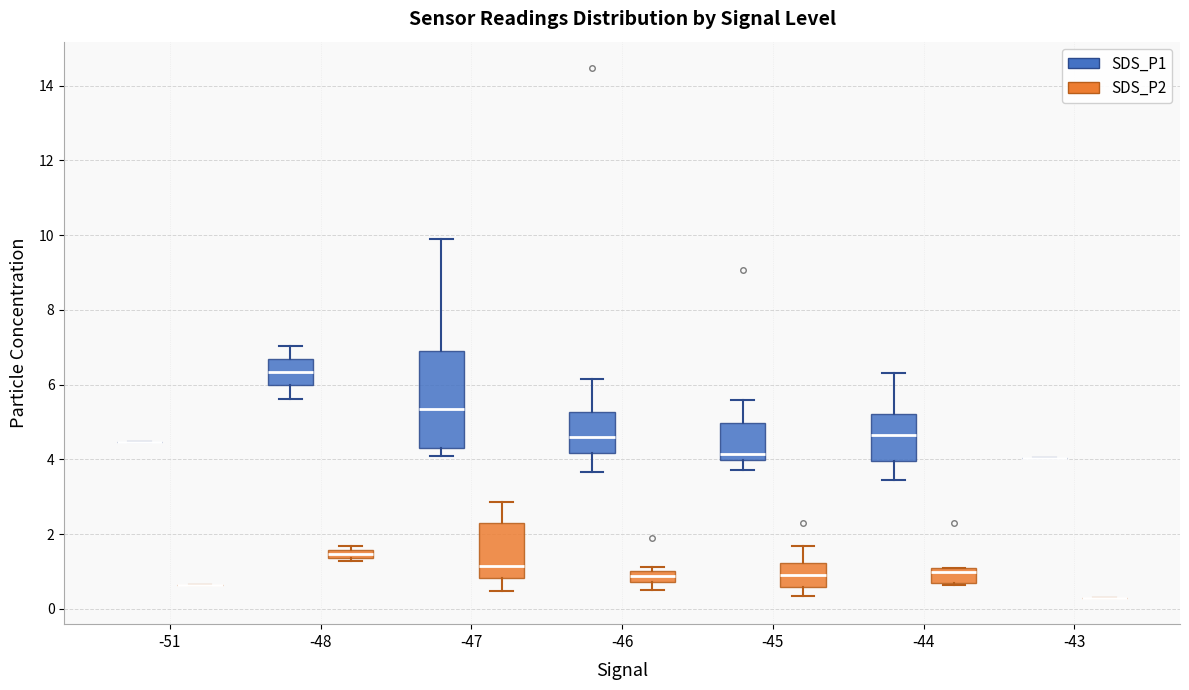

Where does the lower whisker of the box for -45 (SDS_P2) end on the y-axis? The values are not printed on the chart, so give them approximately, as read against the axis.

0.4